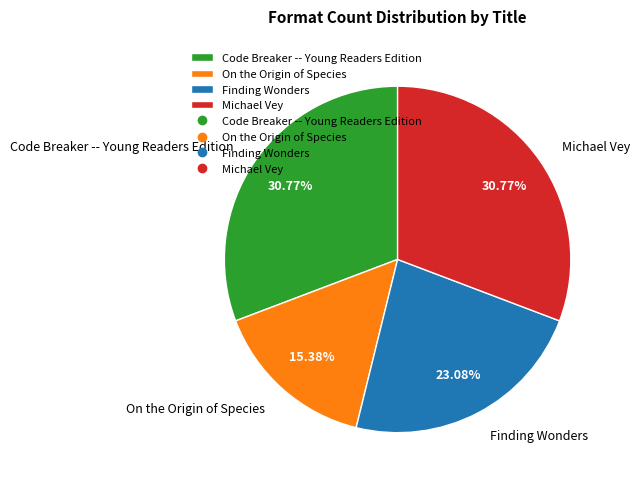

Which slice is the smallest?

On the Origin of Species